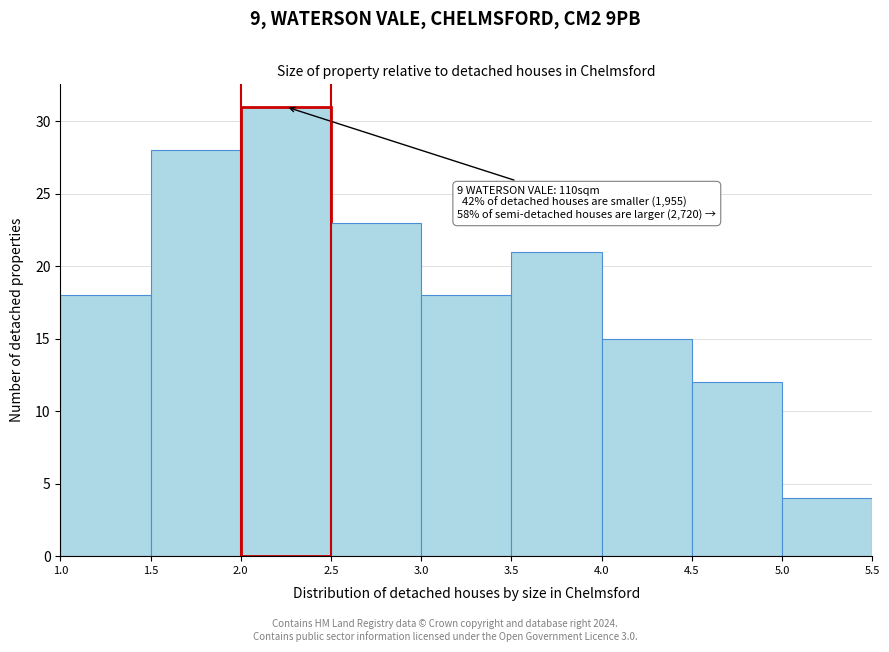

Which range on the x-axis has the tallest bar?

2.0 to 2.5